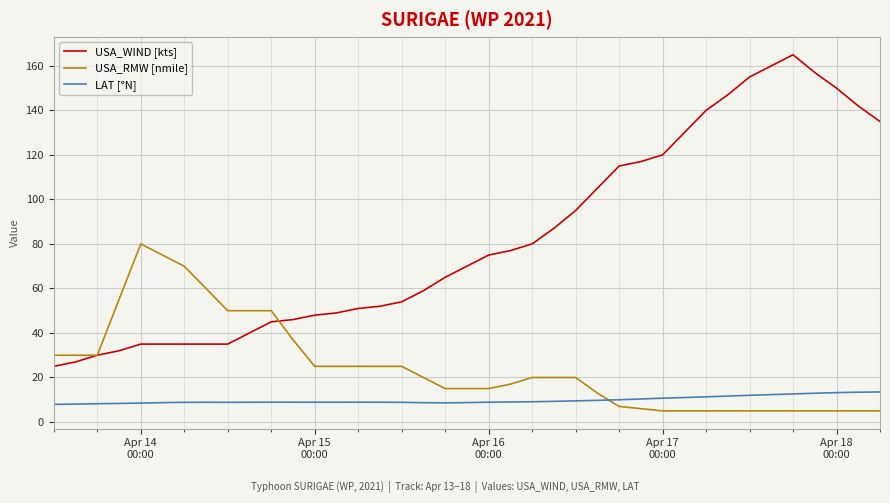

What is the greatest value displayed?

165.0